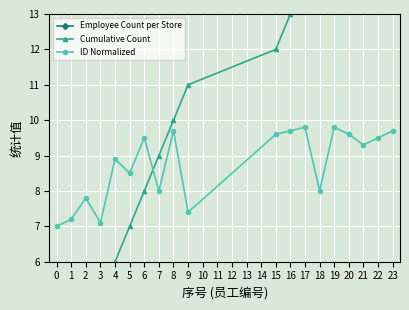

Where does the ID Normalized series first go above 9?

6